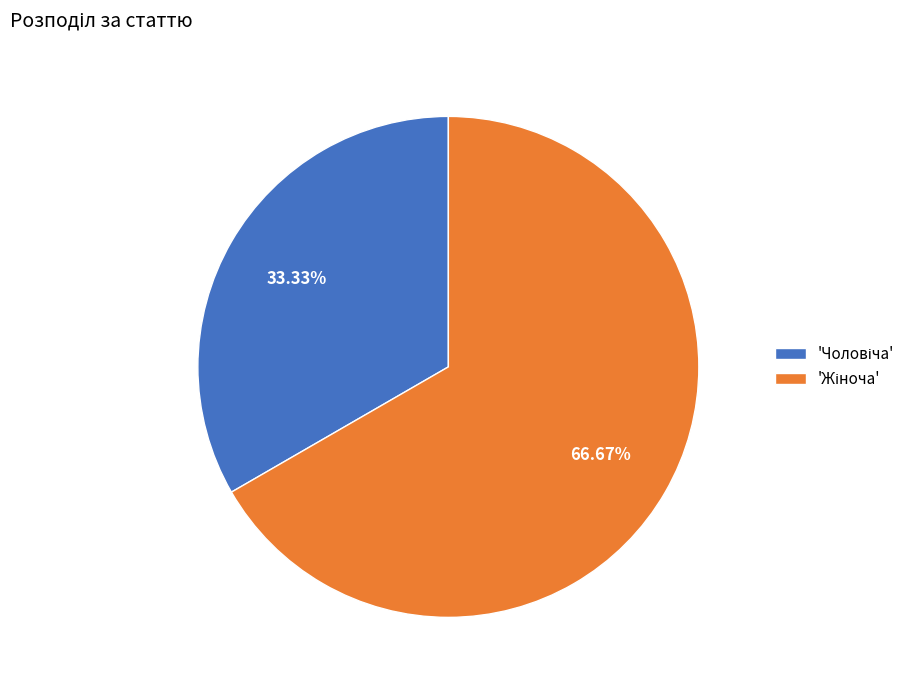

Is there any slice that represents more than half of the pie?

Yes